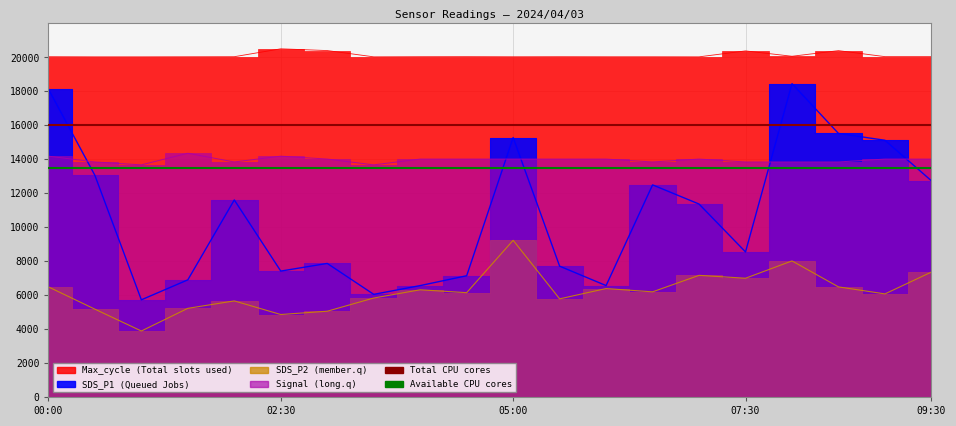

Which series has the largest total across all categories?

Max_cycle